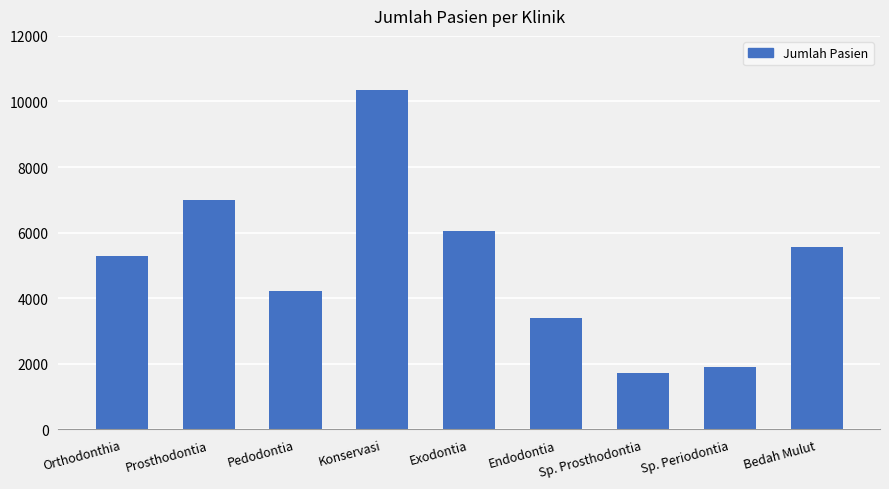

At which label is the value closest to 6026?

Exodontia